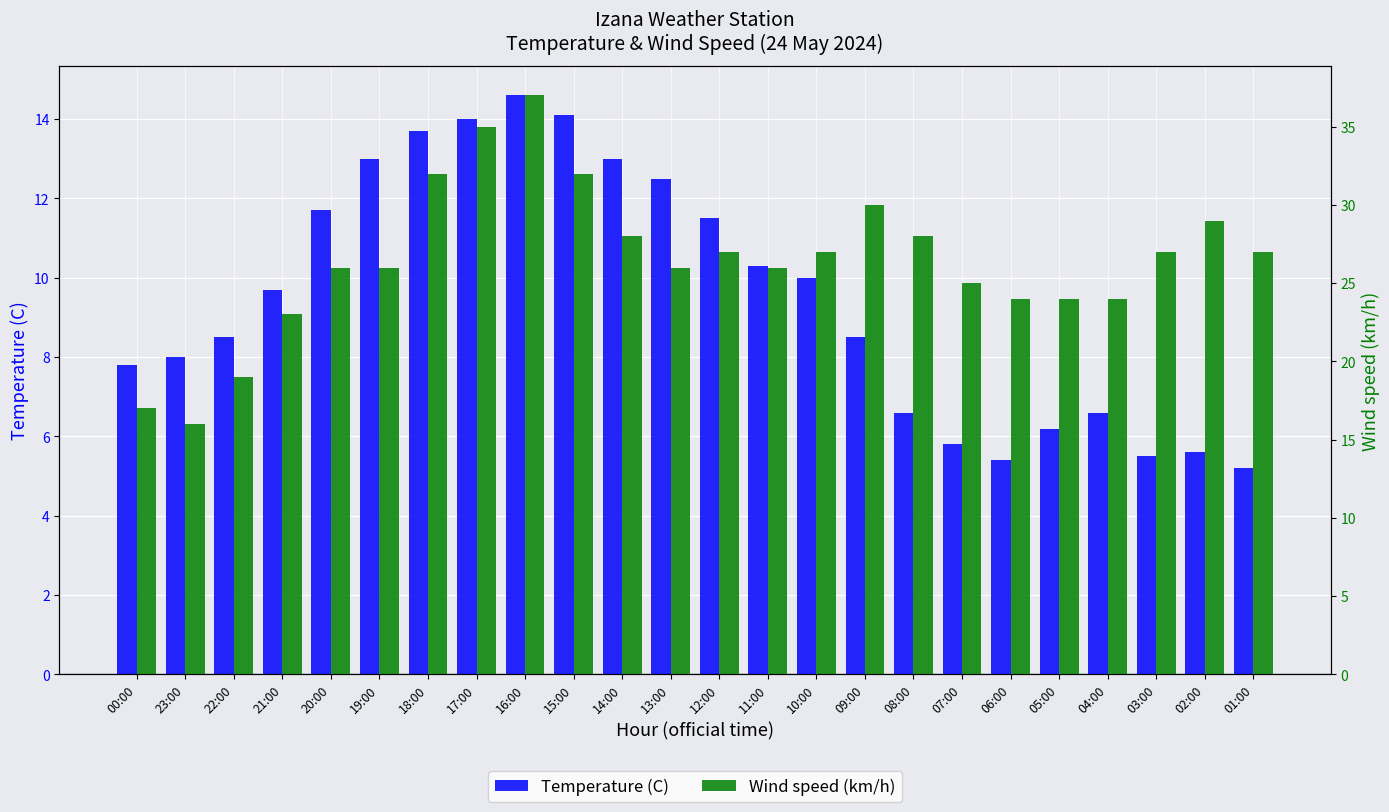

True or false: Wind speed (km/h) has a value of 39.2 at 05:00.

False